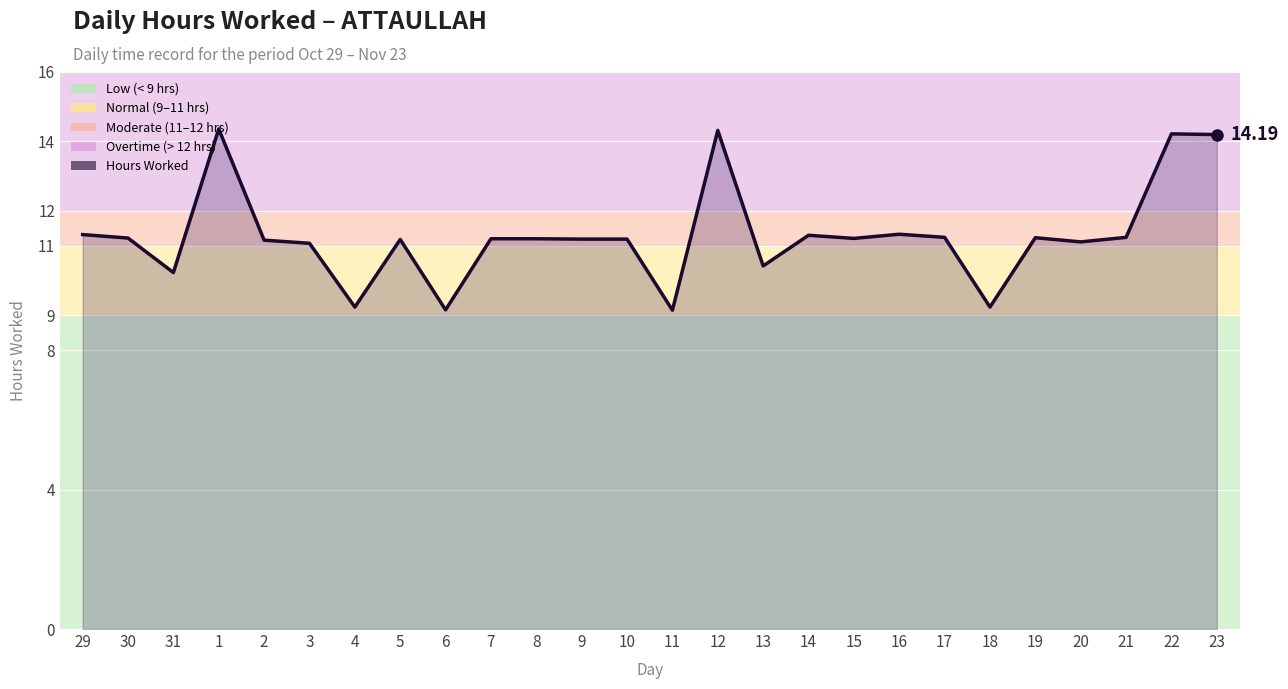

What is the difference between the maximum and minimum values?

5.2